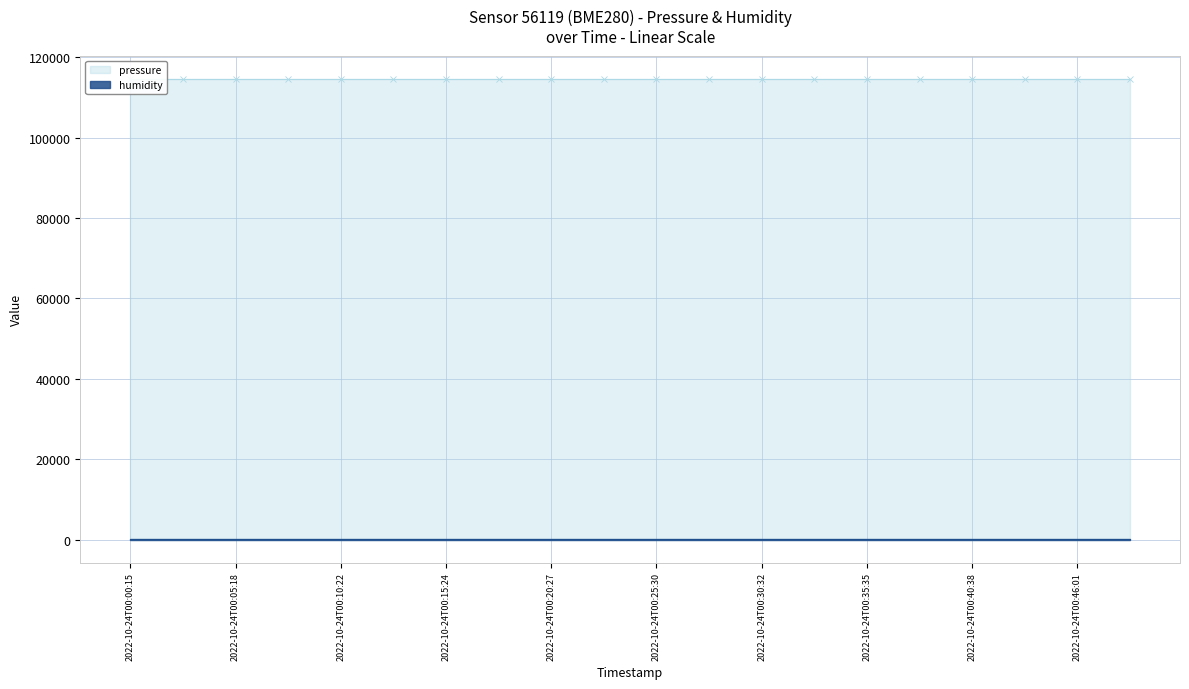

List the labels in order of humidity value, largest first.

2022-10-24T00:00:15, 2022-10-24T00:05:18, 2022-10-24T00:10:22, 2022-10-24T00:15:24, 2022-10-24T00:20:27, 2022-10-24T00:25:30, 2022-10-24T00:30:32, 2022-10-24T00:35:35, 2022-10-24T00:40:38, 2022-10-24T00:46:01, 10, 11, 12, 13, 14, 15, 16, 17, 18, 19